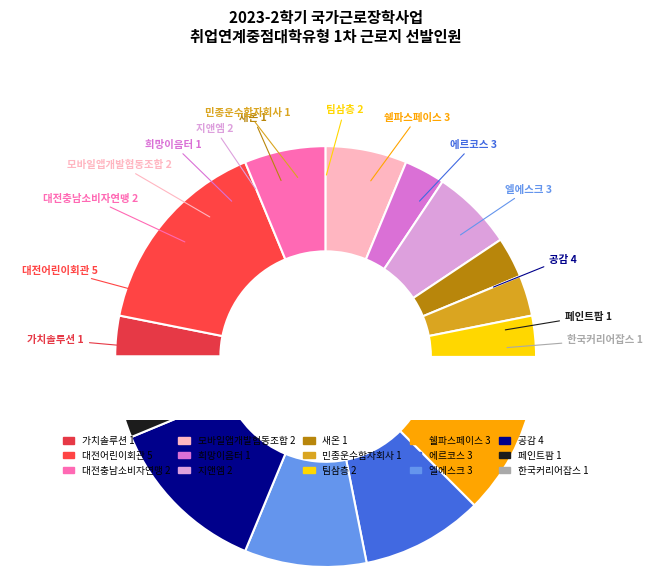

What is the change in value from 민종운수합자회사 to 엘에스크?

+2